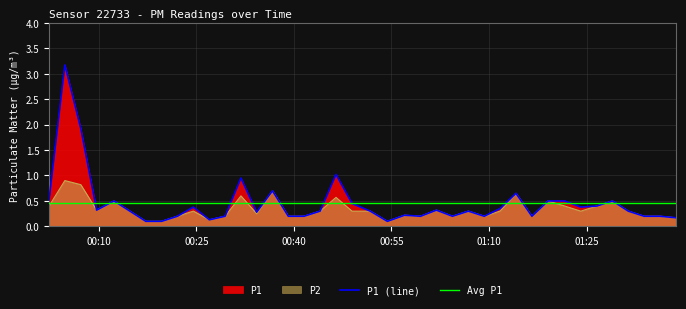

True or false: P1 and P2 cross at least once.

False